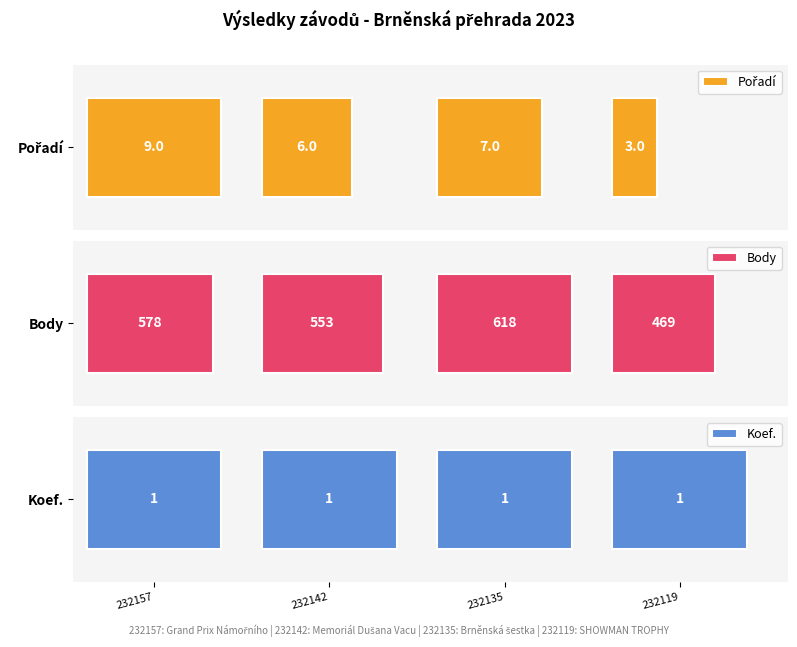

At which category does the chart reach its peak across all series?

232135